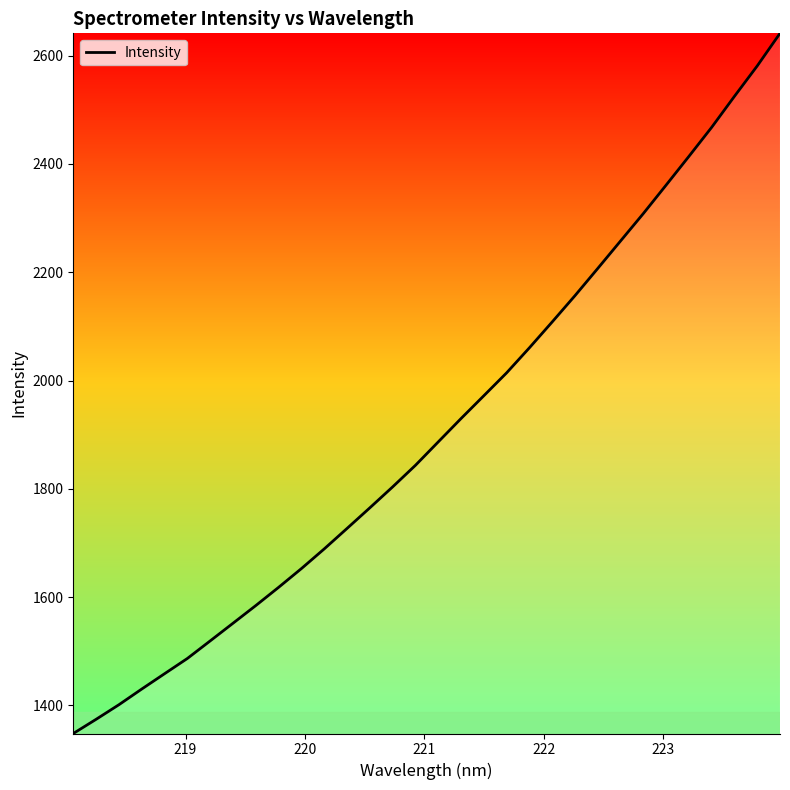

What is the smallest value displayed?

1348.2